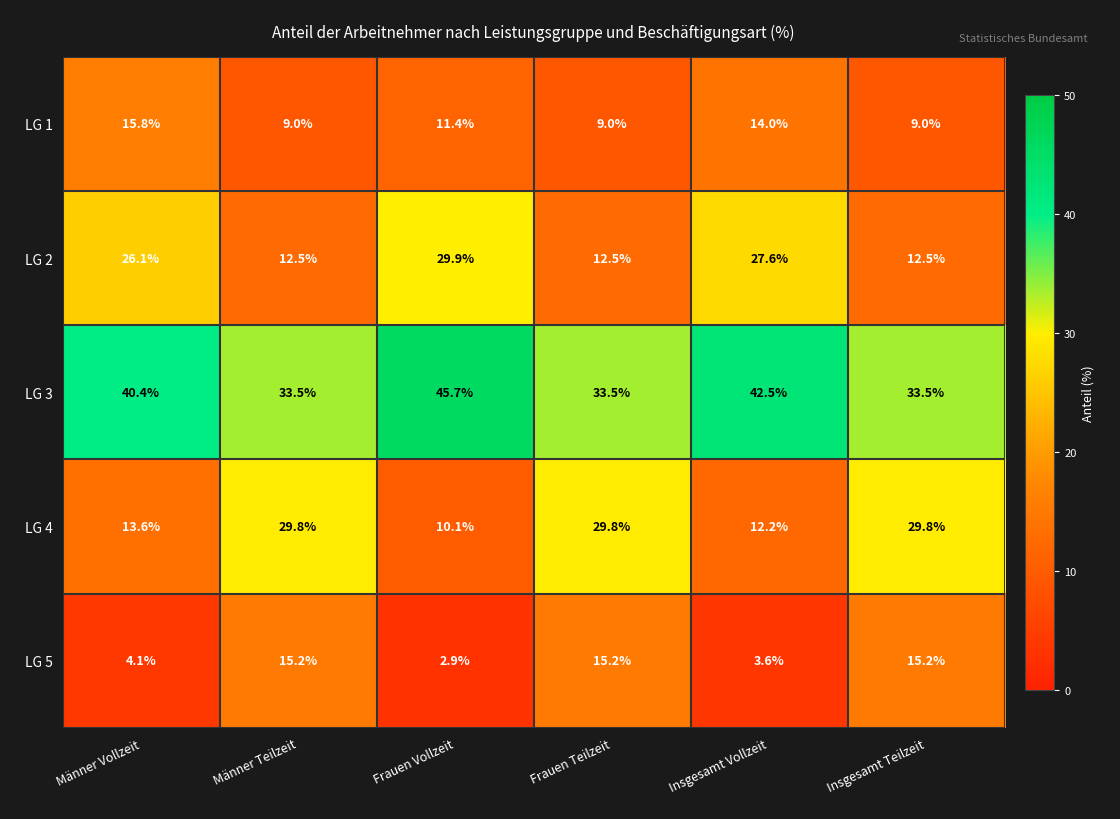

Which category has the lowest value in the LG 5 series?

Frauen Vollzeit